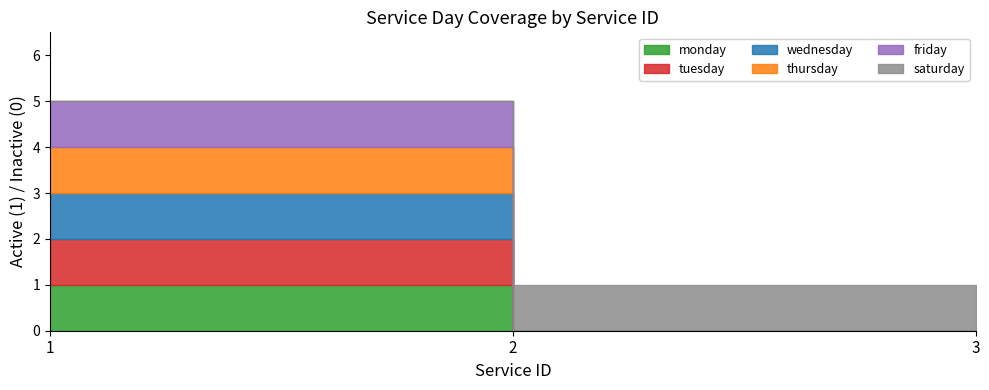

Which category has the highest value in the friday series?

1